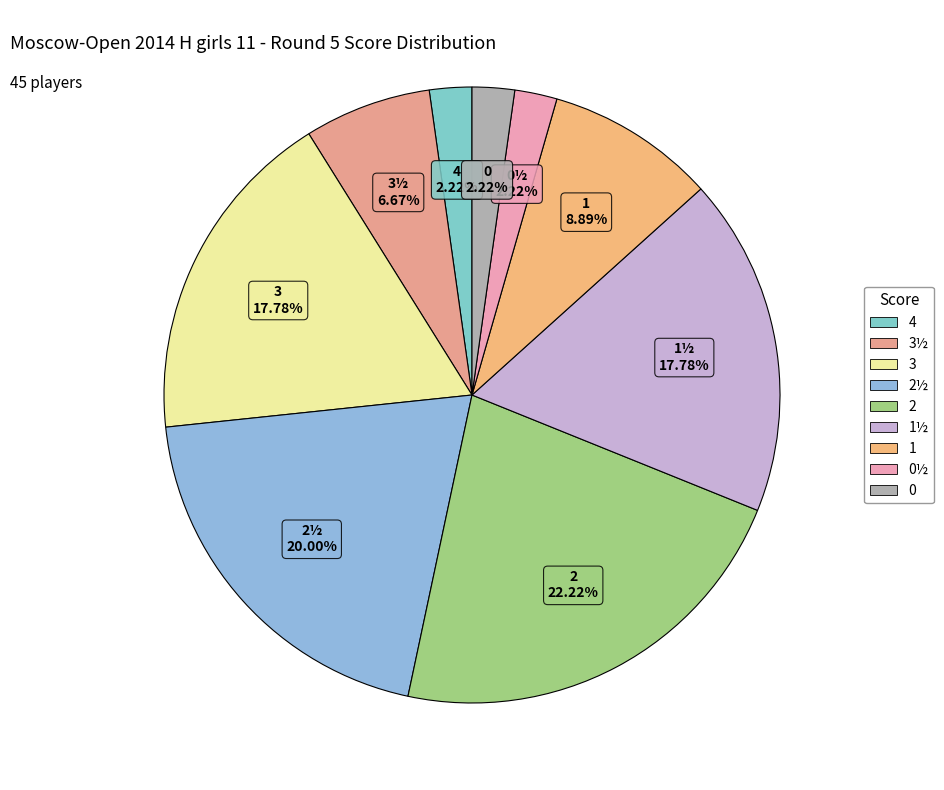

Rank the categories by value from lowest to highest.

4, 0½, 0, 3½, 1, 3, 1½, 2½, 2